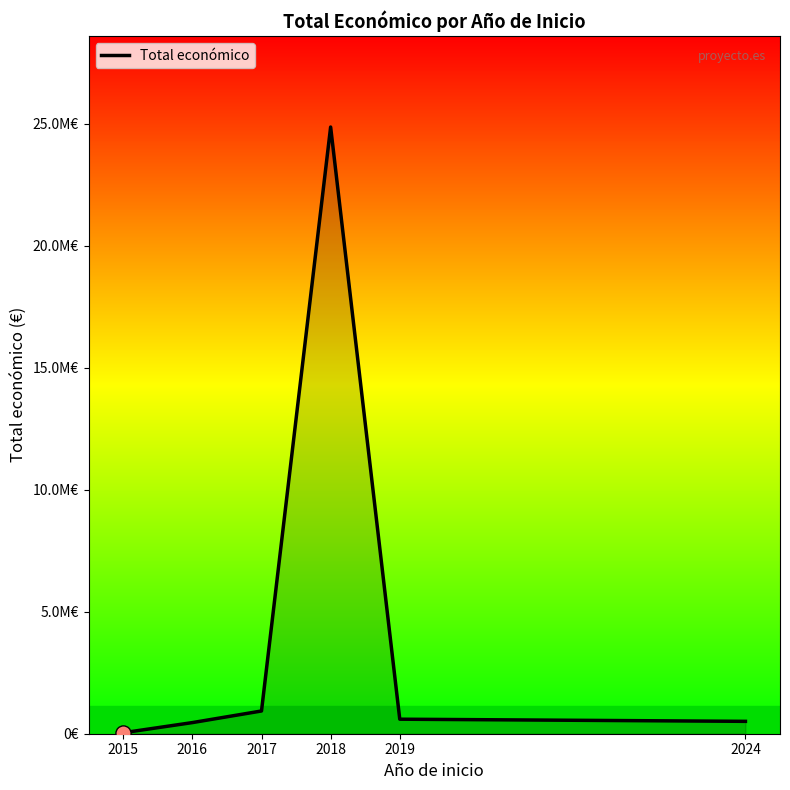

What is the ratio of the value at 2024 to the value at 2016?

1.1